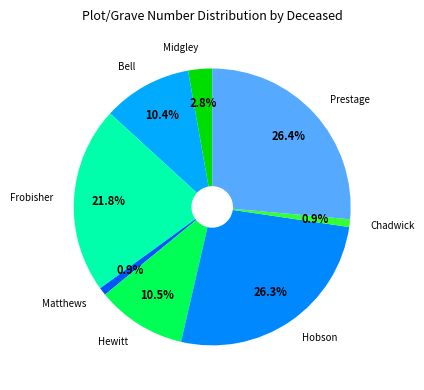

How many segments does this pie chart have?

8